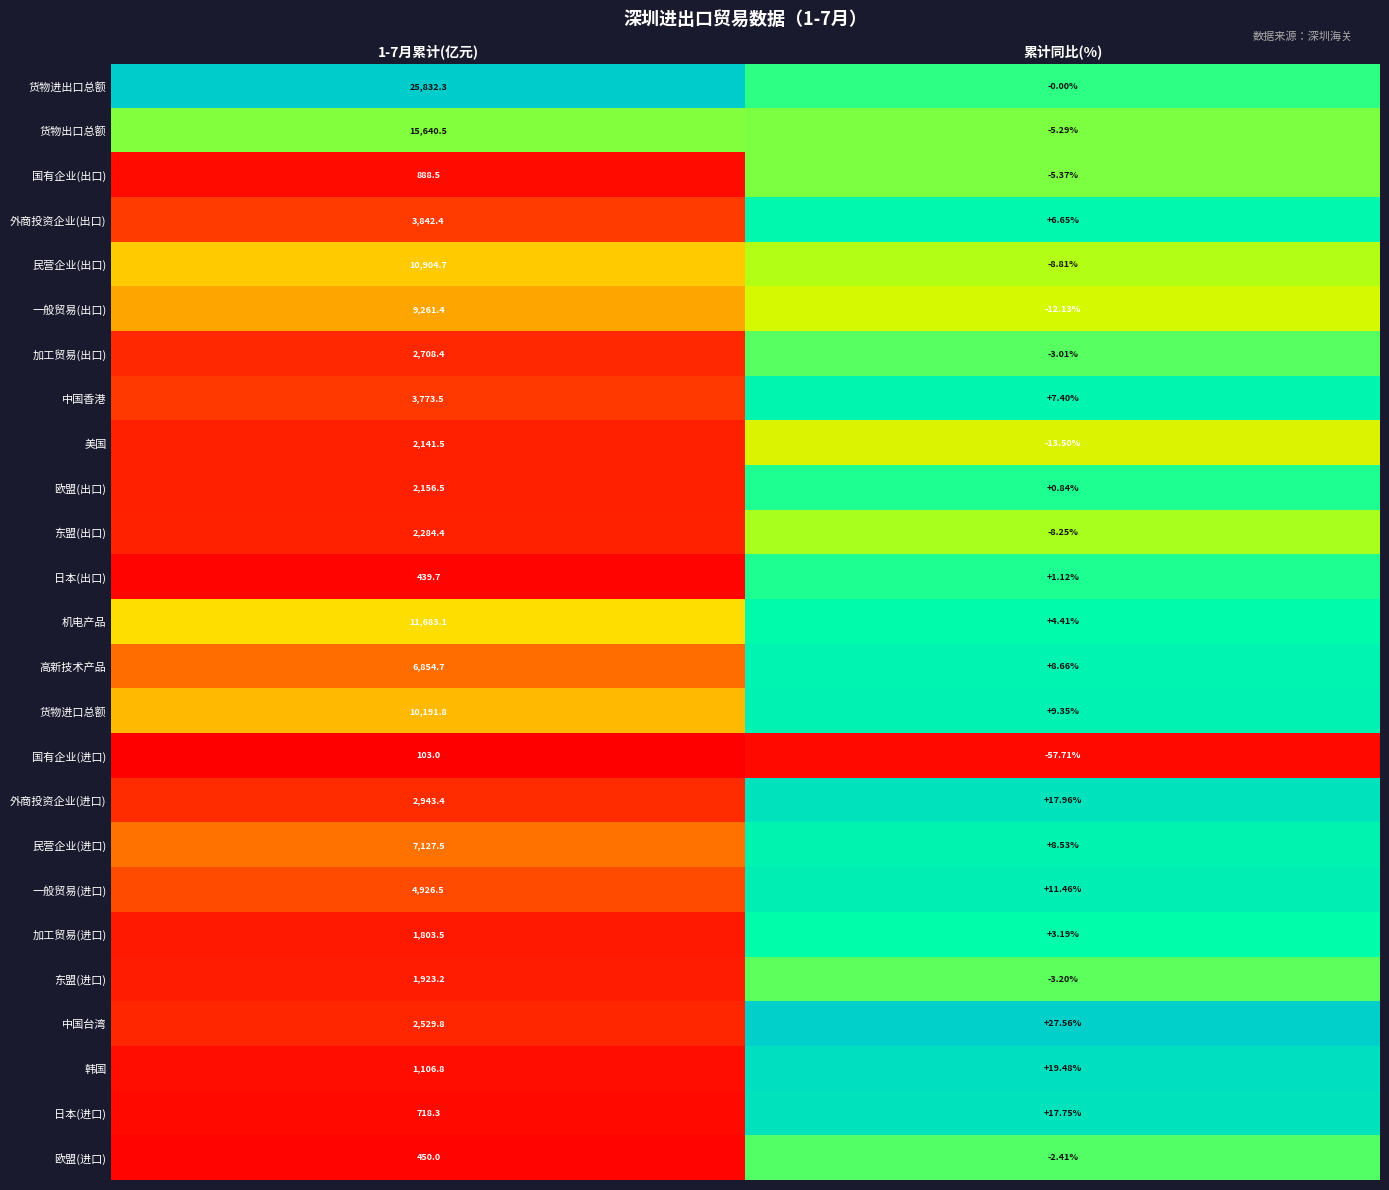

At how many categories does at least one series exceed 0?

2